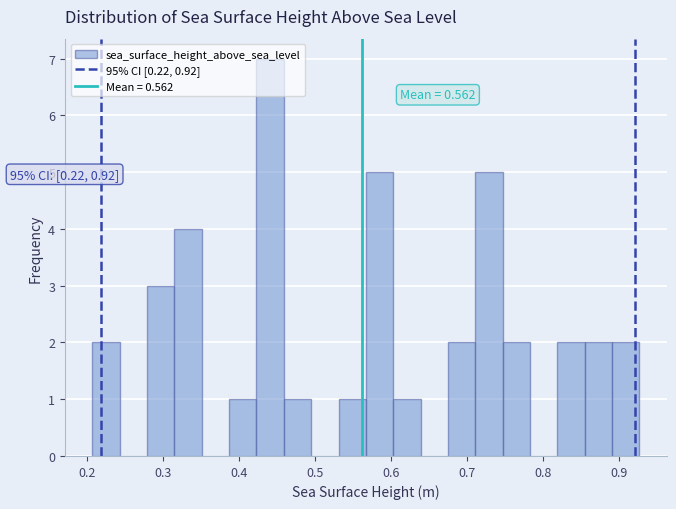

Around what value on the x-axis is the tallest bar? Give the approximate position of its centre, as read against the axis.

0.44